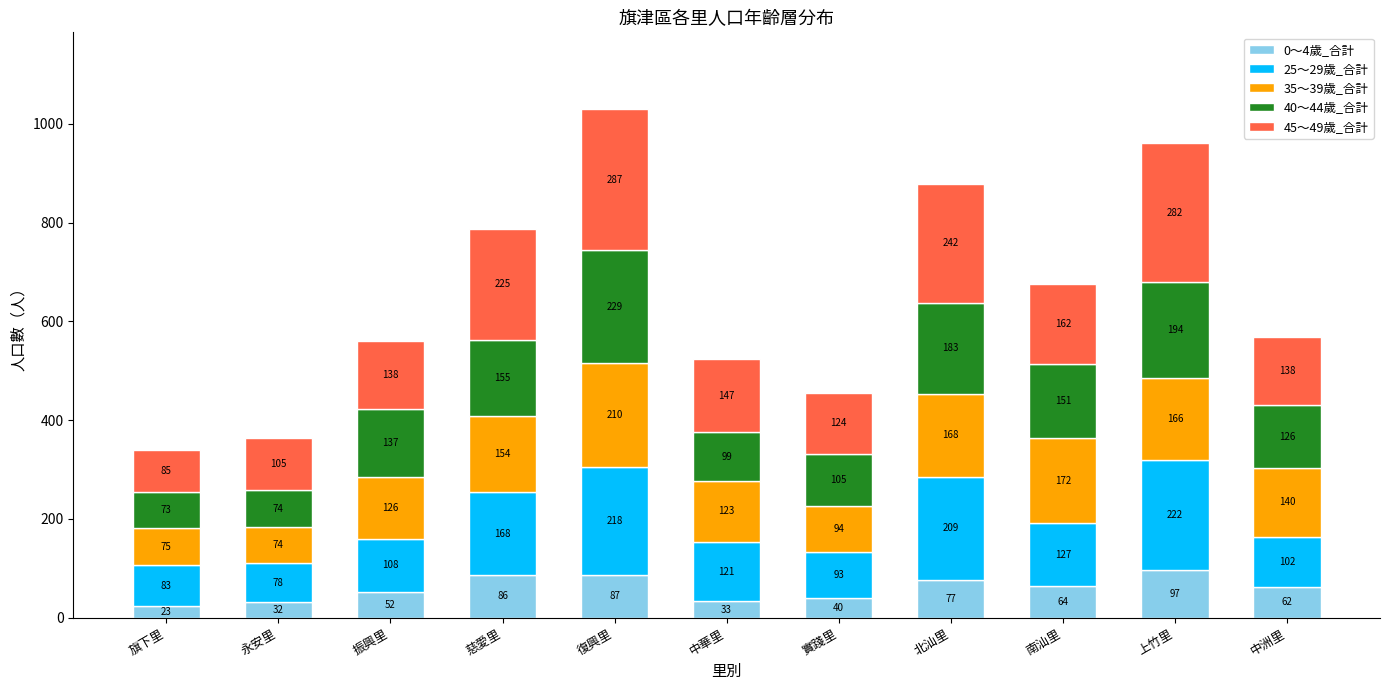

What is the average value of the 0～4歲_合計 series?

59